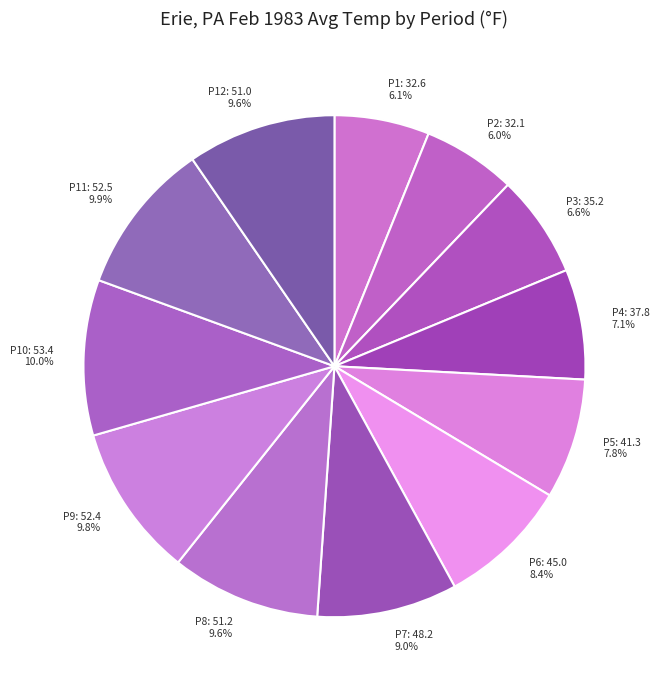

Which has a higher value, P12: 51.0 9.6% or P3: 35.2 6.6%?

P12: 51.0 9.6%